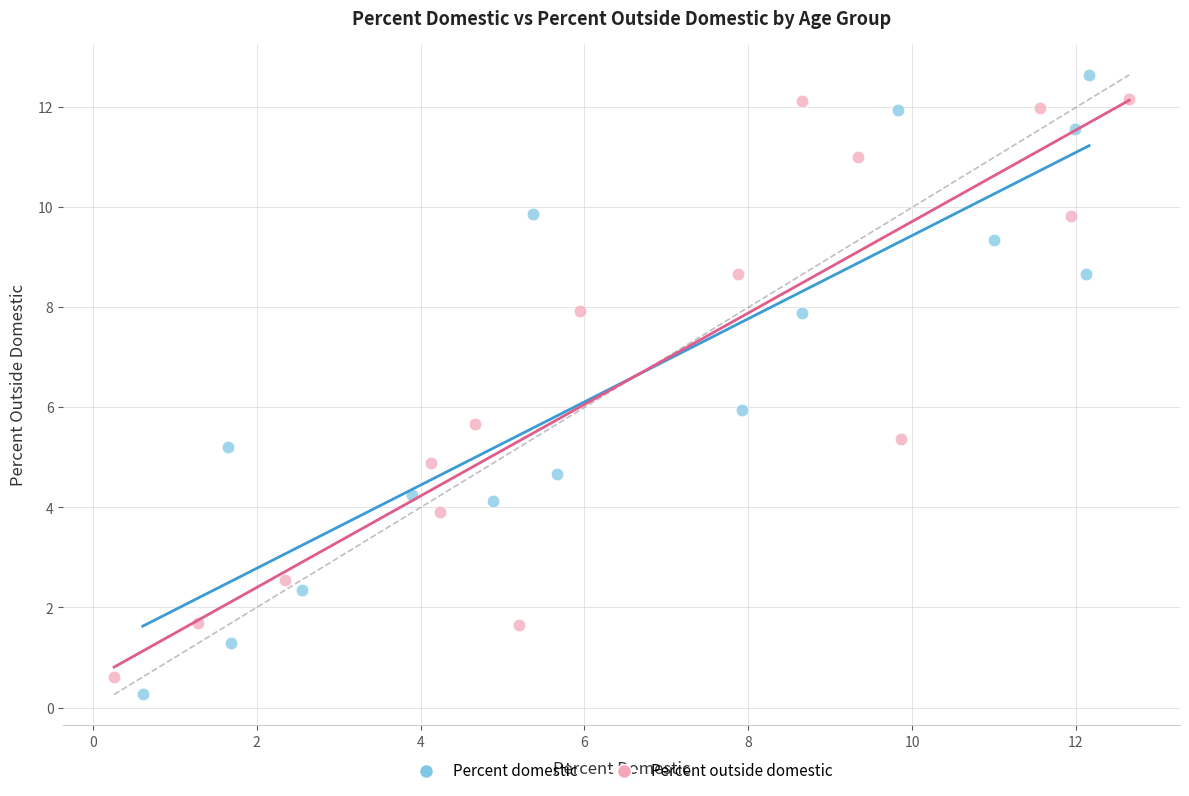

Which series has the largest Y range (max minus min)?

Percent domestic